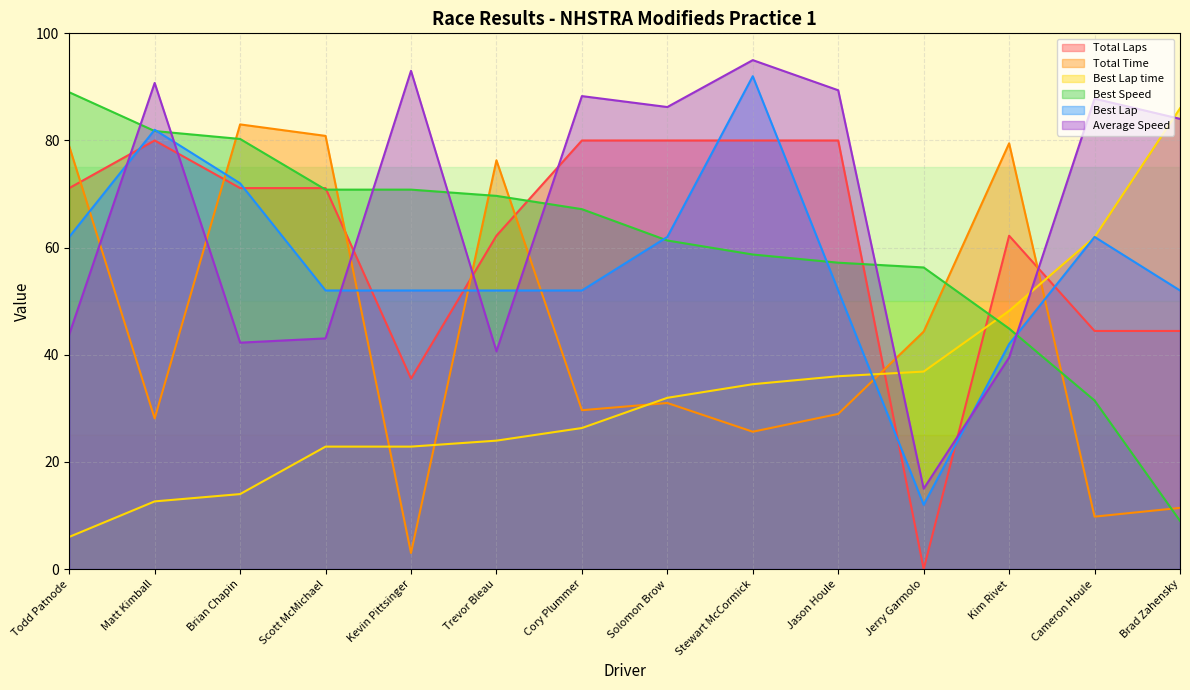

What is the label of the 13th point from the right?

Matt Kimball